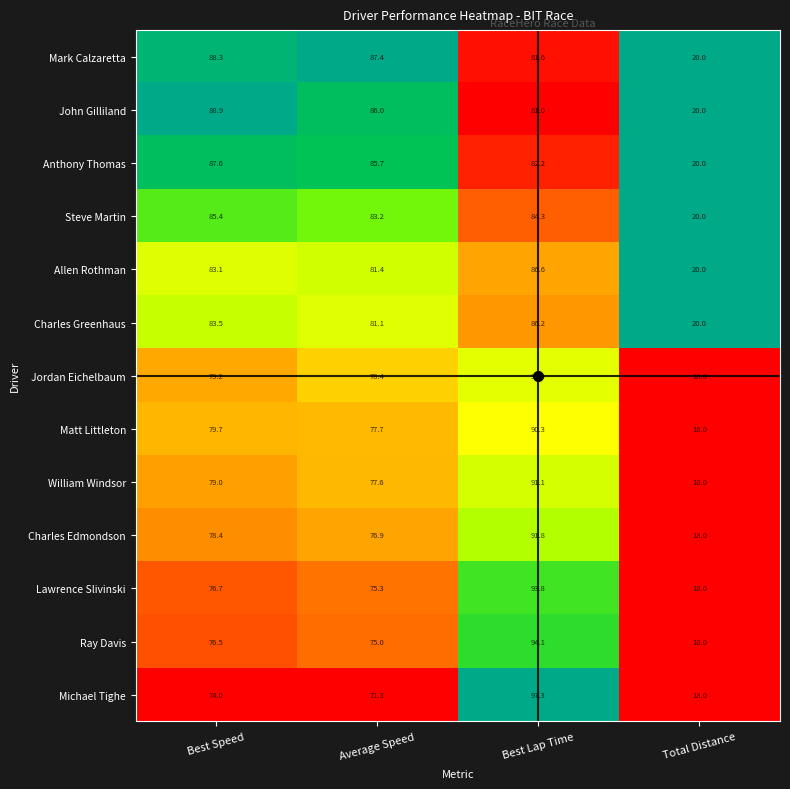

Which series changed the most between Best Speed and Total Distance?

John Gilliland